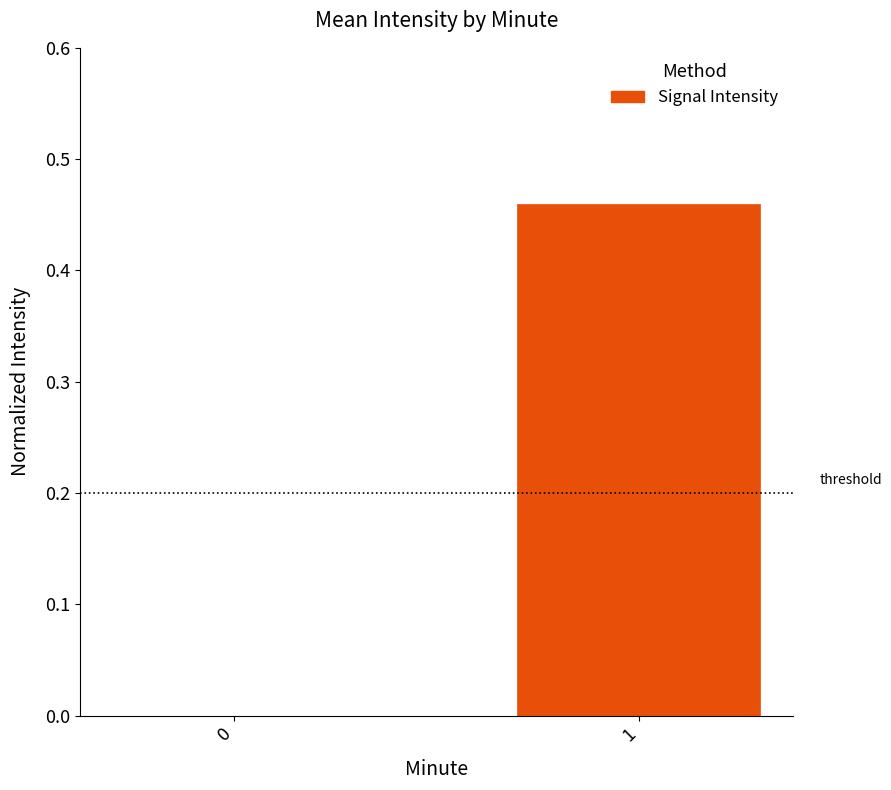

True or false: the data shows 0.0 at 0.

True